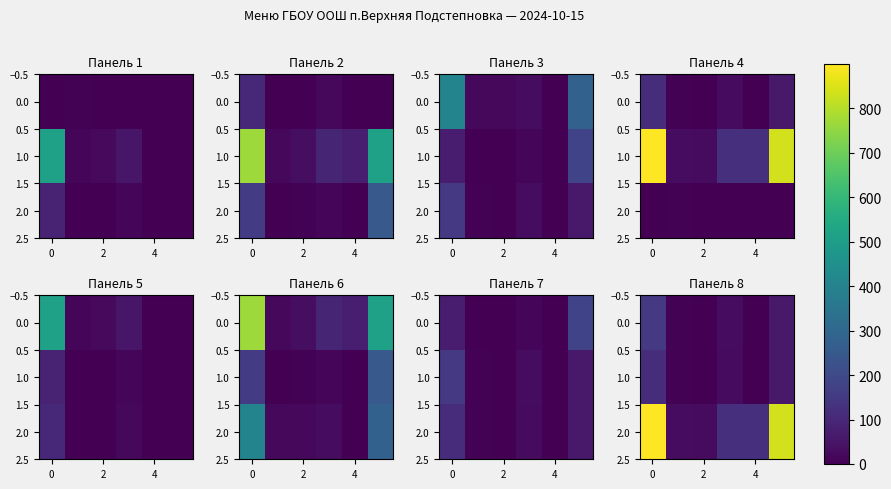

How many data points does each series have?

6